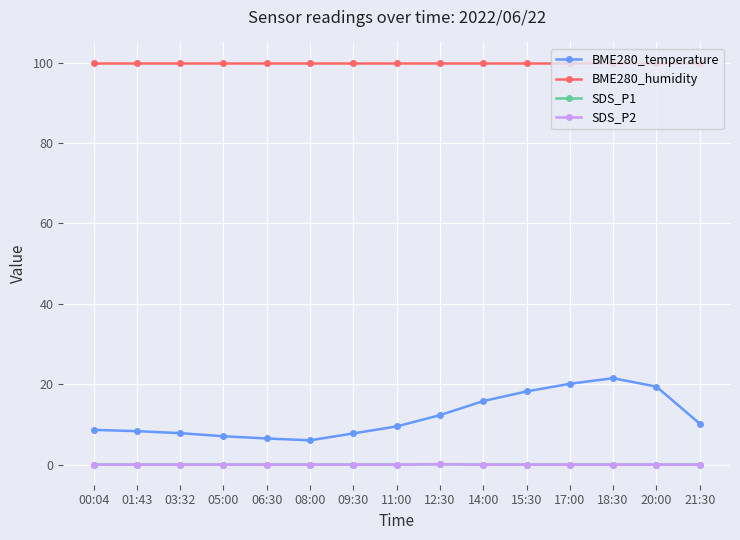

How many interior local peaks does the SDS_P2 series have?

1